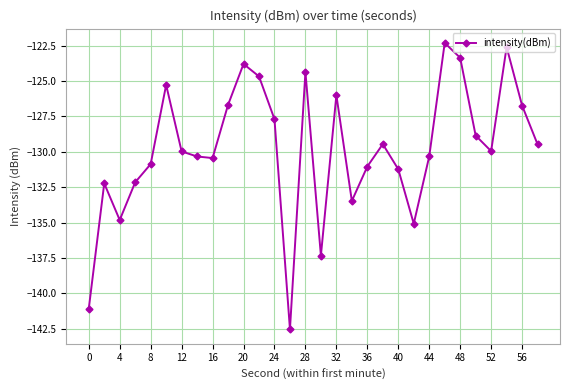

True or false: the data has more than 0 interior local peaks.

True